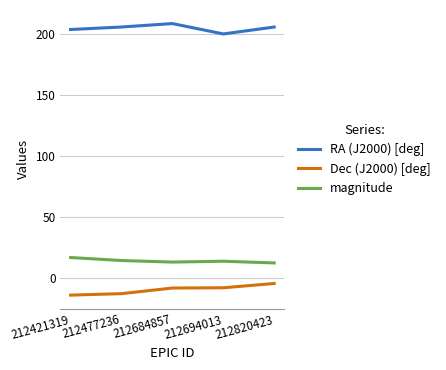

What is the sum of the magnitude values at 212421319 and 212684857?

29.1